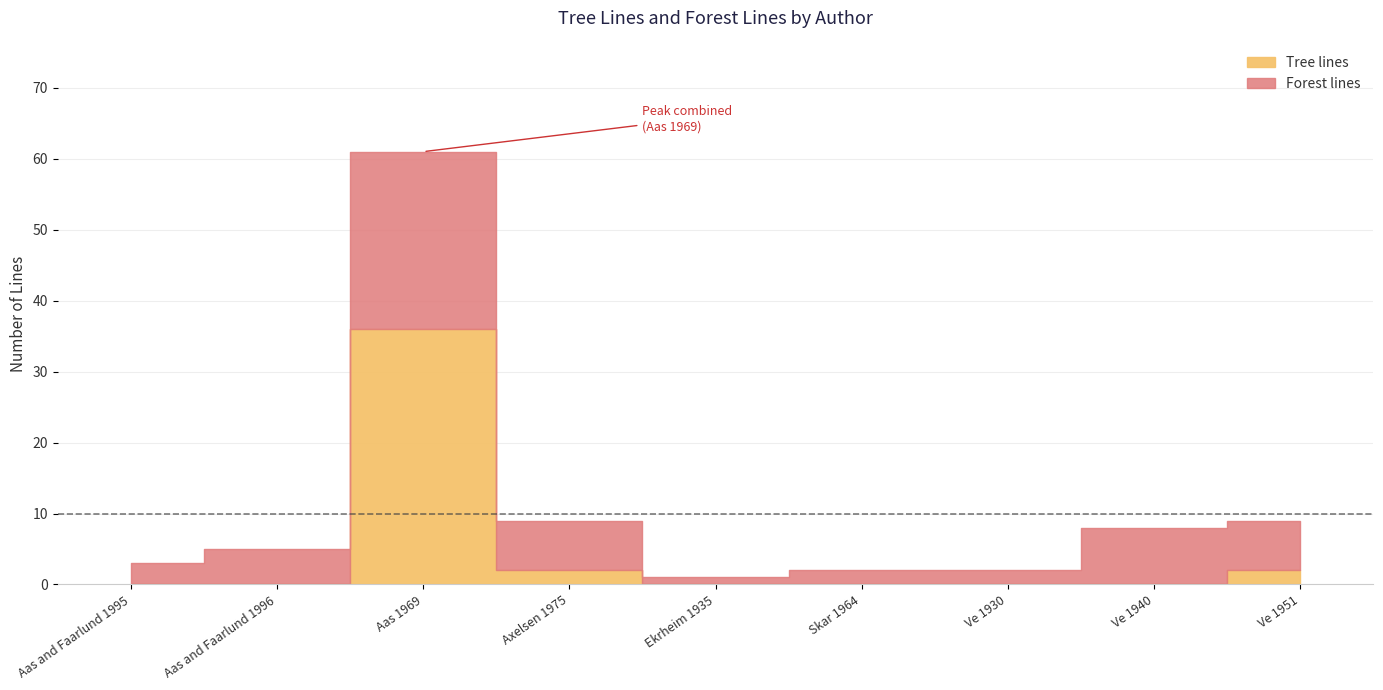

Rank the series by their maximum value, from lowest to highest.

Forest lines, Tree lines